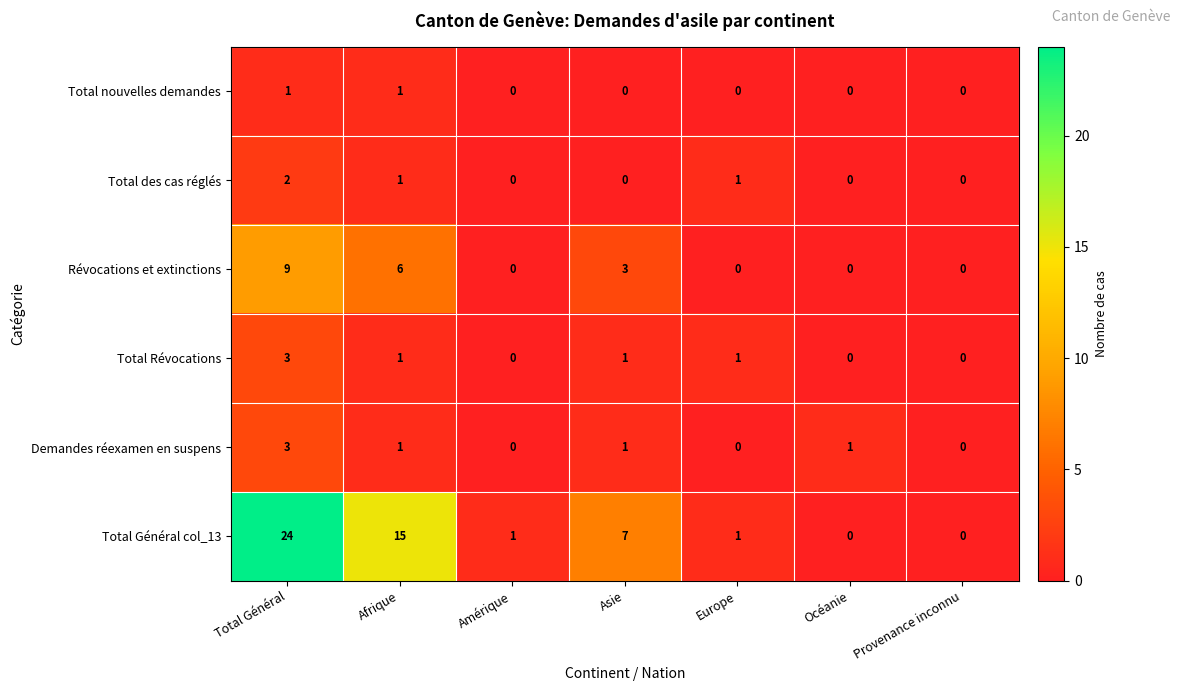

The Demandes réexamen en suspens series shows 3 at Total Général. True or false?

True